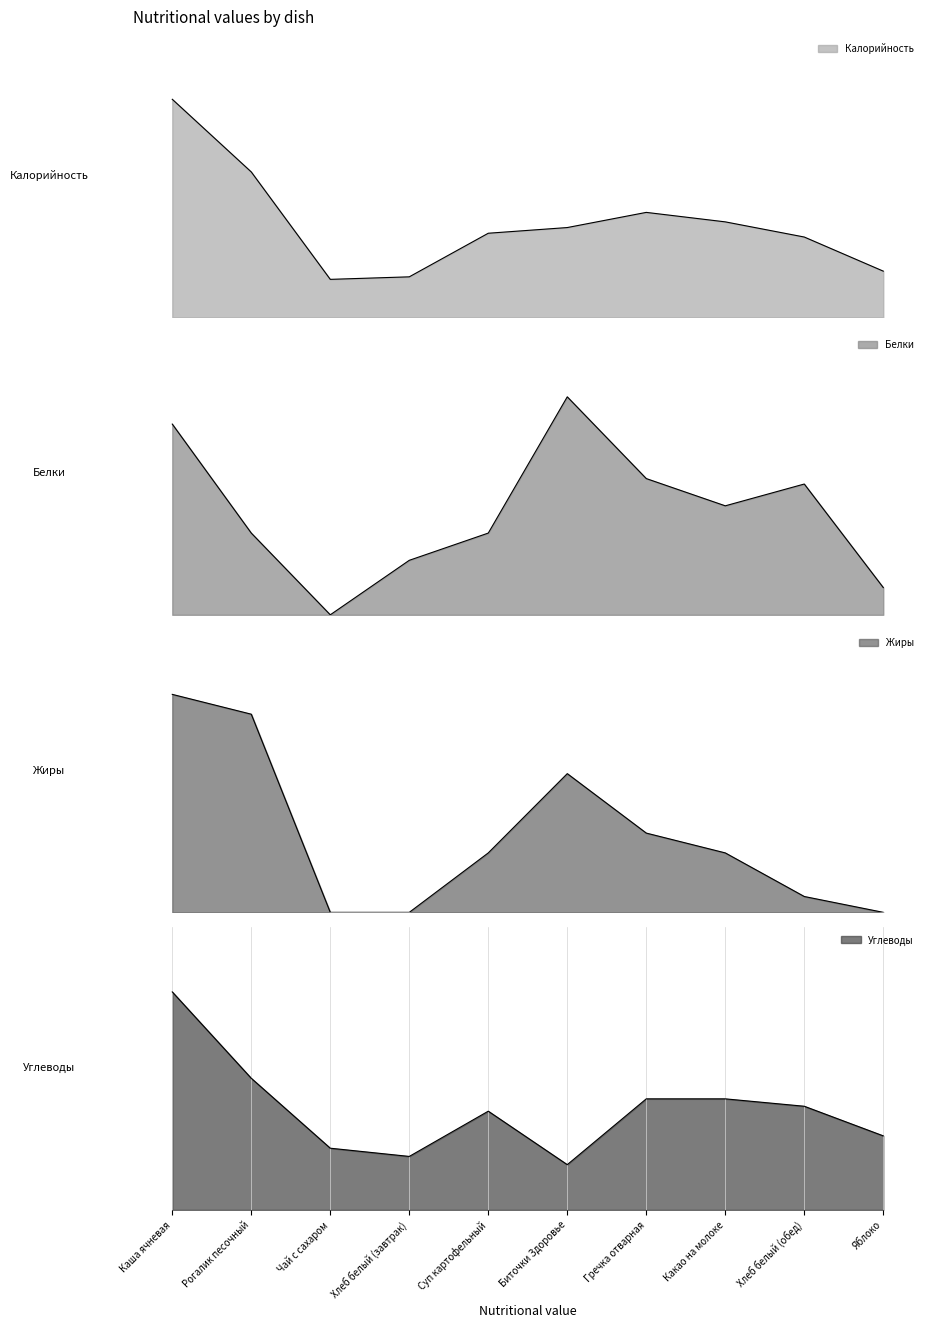

What is the difference between the maximum and minimum values in the Калорийность series?

285.0